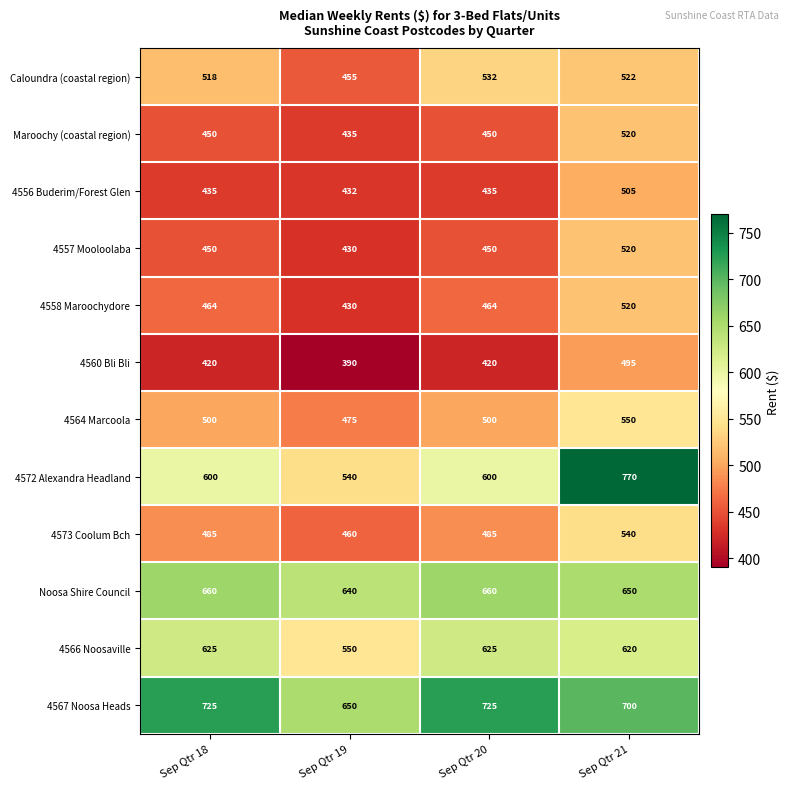

How many 4567 Noosa Heads values are between 700 and 725?

3